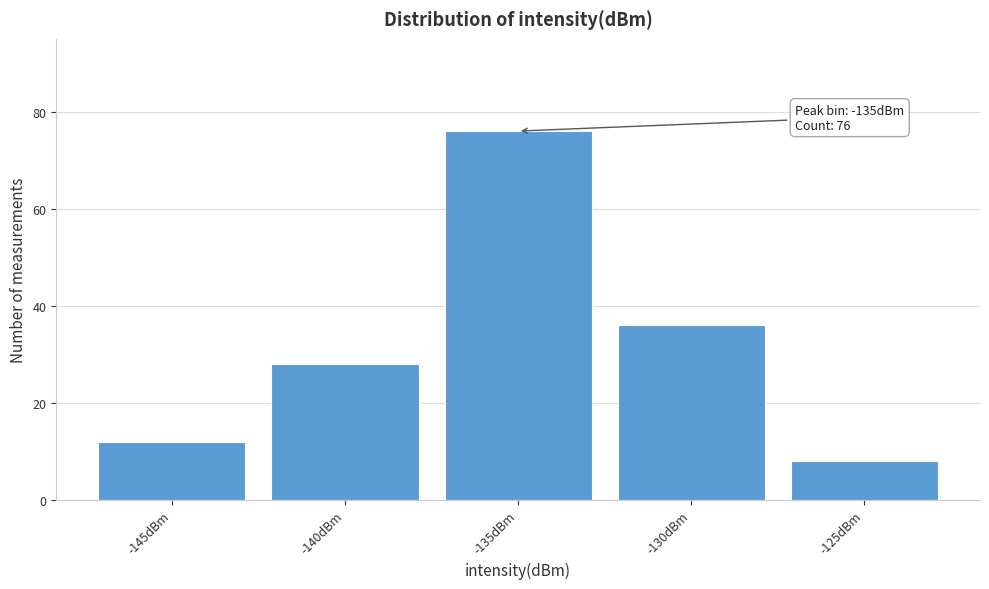

Reading right to left, extract all data points from this chart.

-125dBm=8	-130dBm=36	-135dBm=76	-140dBm=28	-145dBm=12